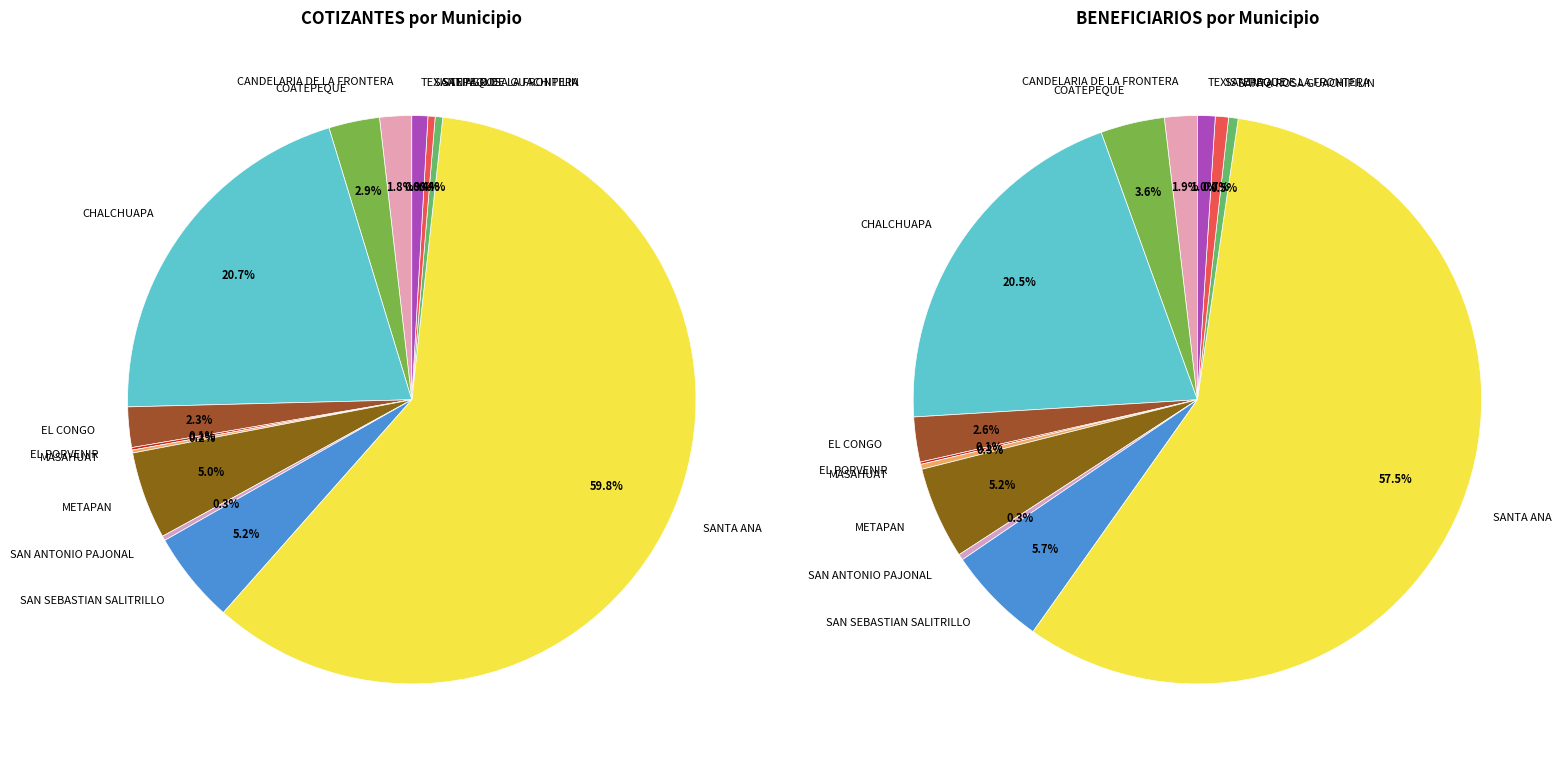

What is the smallest slice in the pie chart?

EL PORVENIR